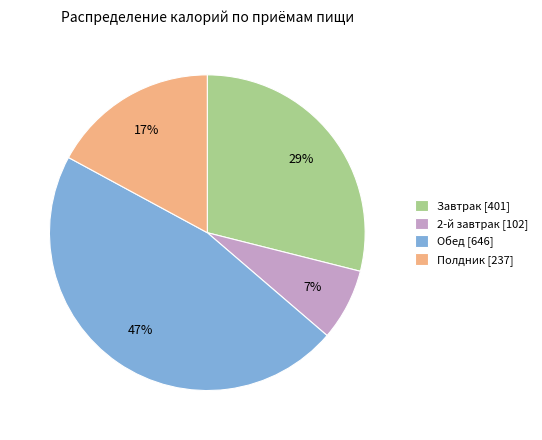

The Полдник slice represents 17% of the pie. True or false?

True